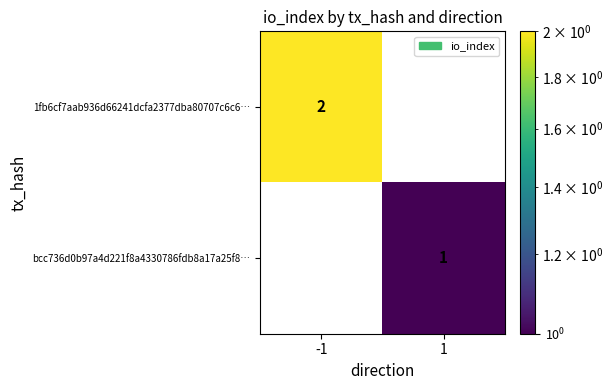

How many data points does each series have?

2